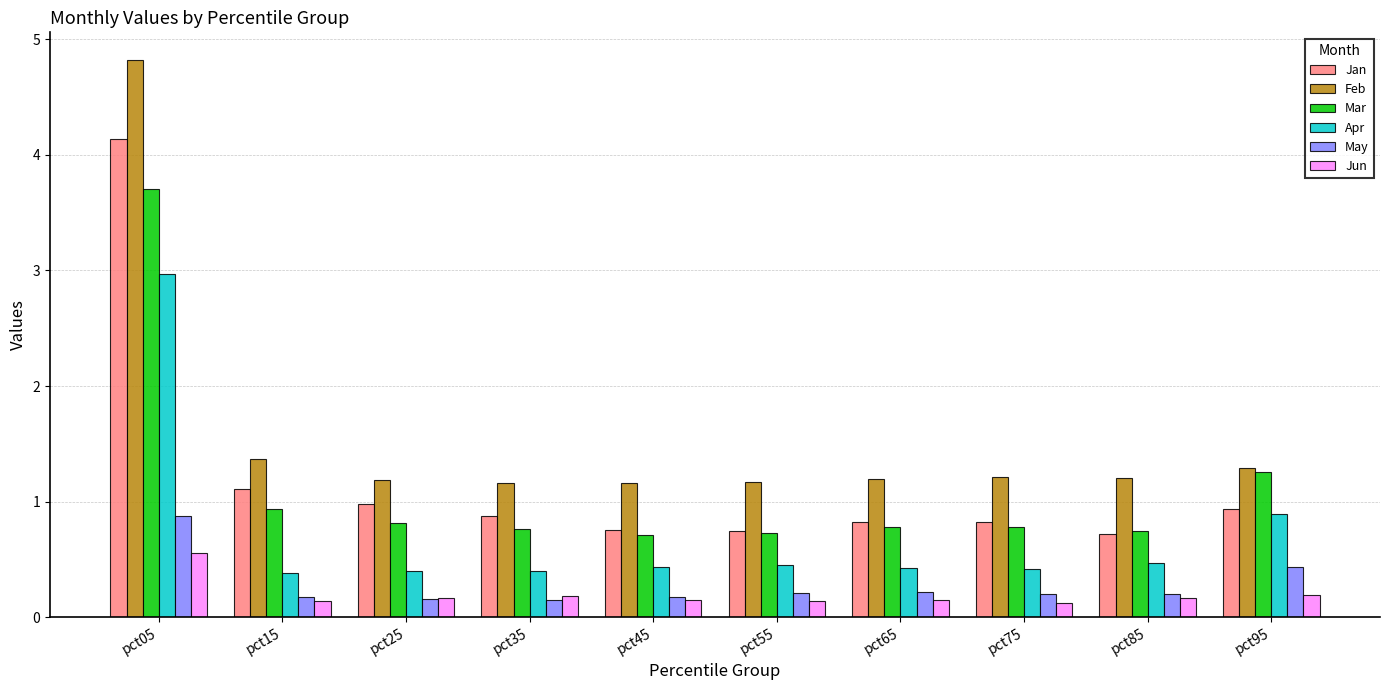

At which label does Mar reach its peak?

pct05